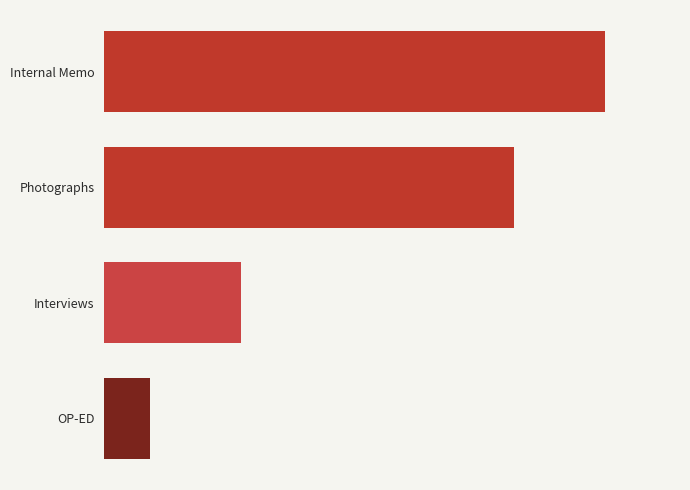

Which category has the lowest value across all series?

OP-ED